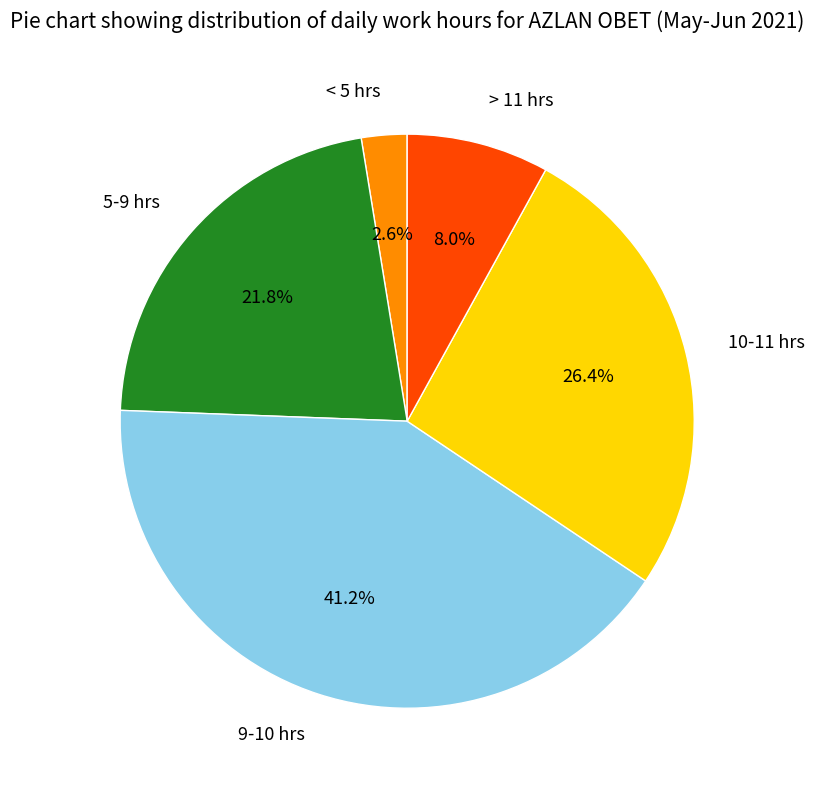

Does < 5 hrs represent more than half of the total?

No